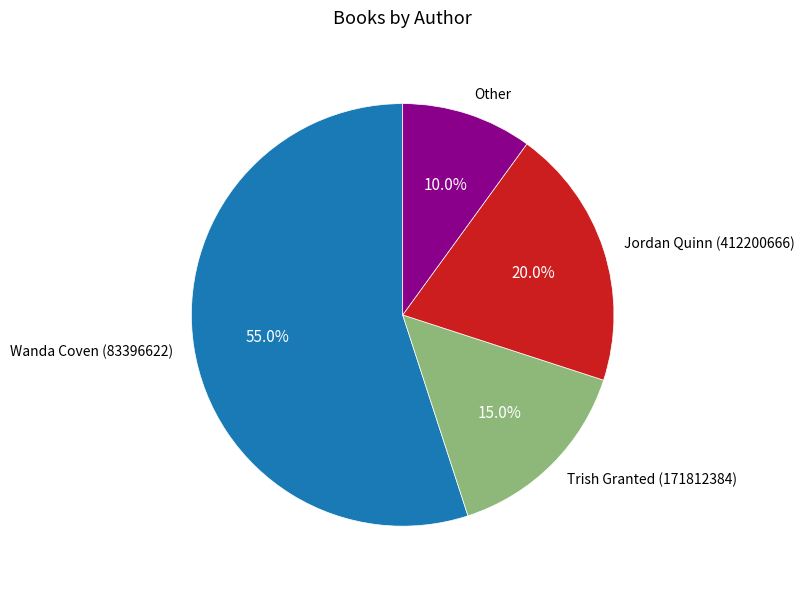

To the nearest percent, what is the difference between the largest and smallest slice percentages?

45%